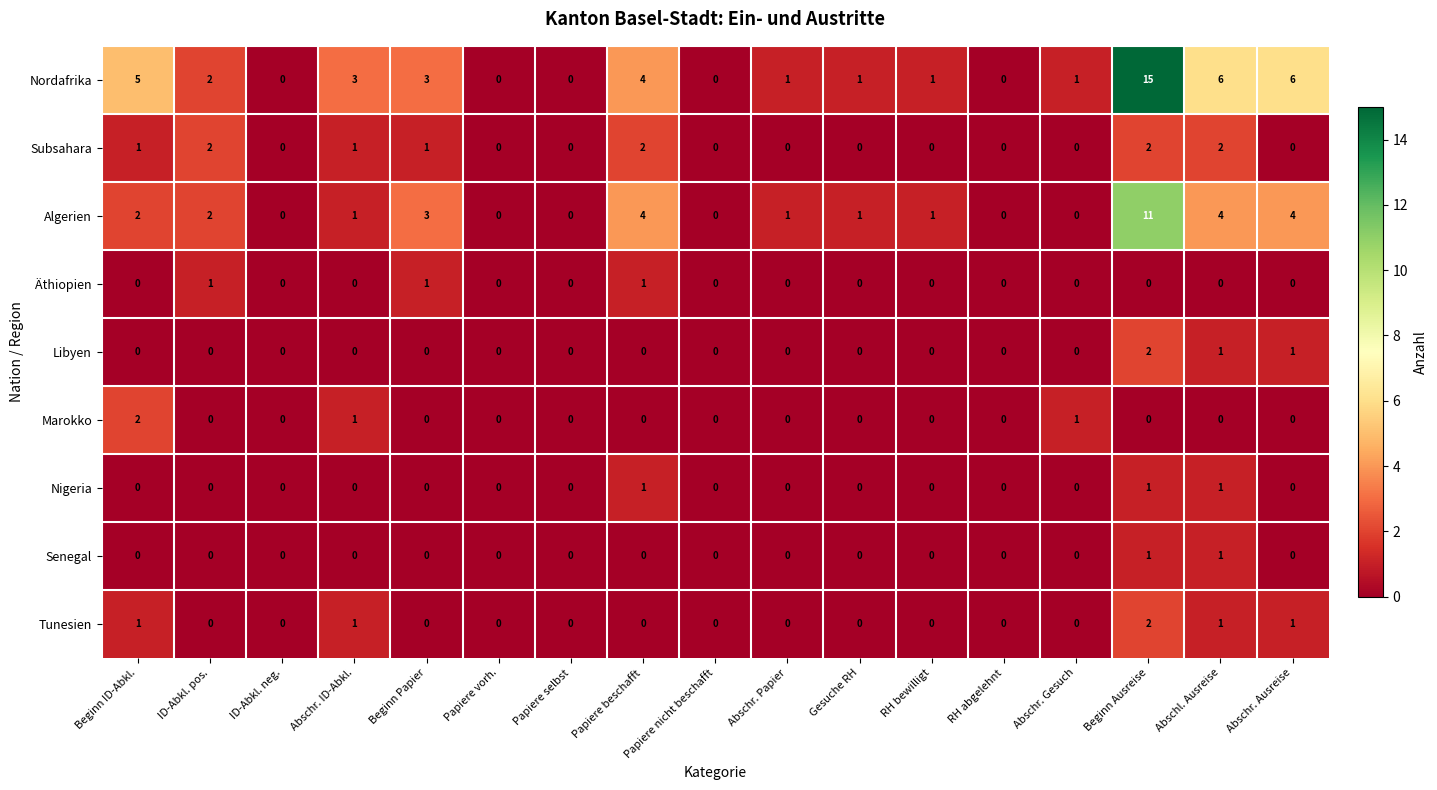

The Subsahara series shows -1 at ID-Abkl. neg.. True or false?

False